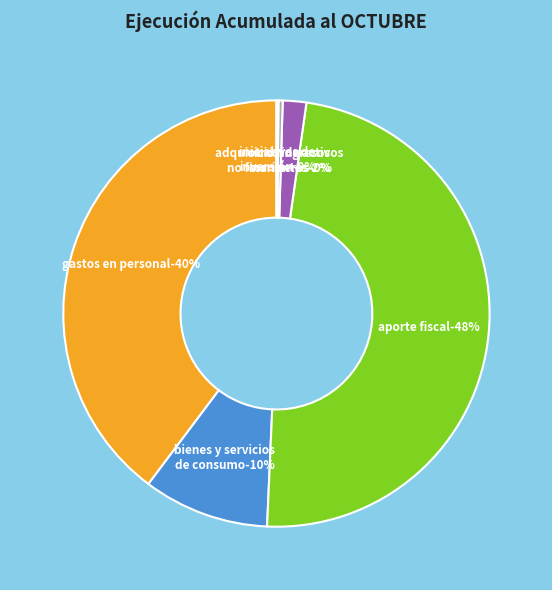

What percentage is the OTROS INGRESOS CORRIENTES slice, to the nearest percent?

2%